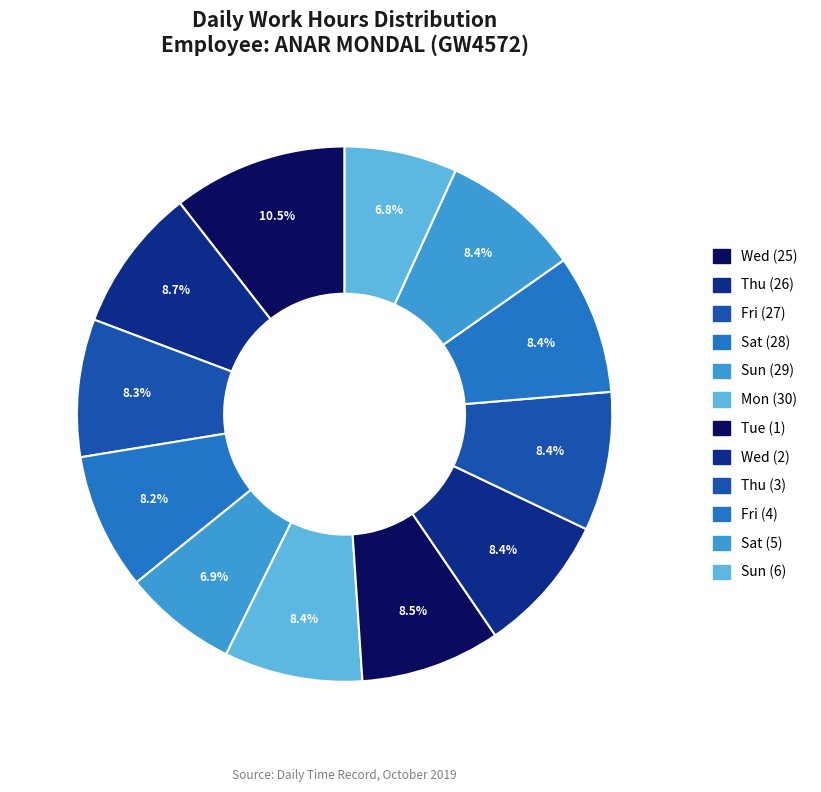

What is the ratio of the value at Sat (5) to the value at Wed (2)?

1.0